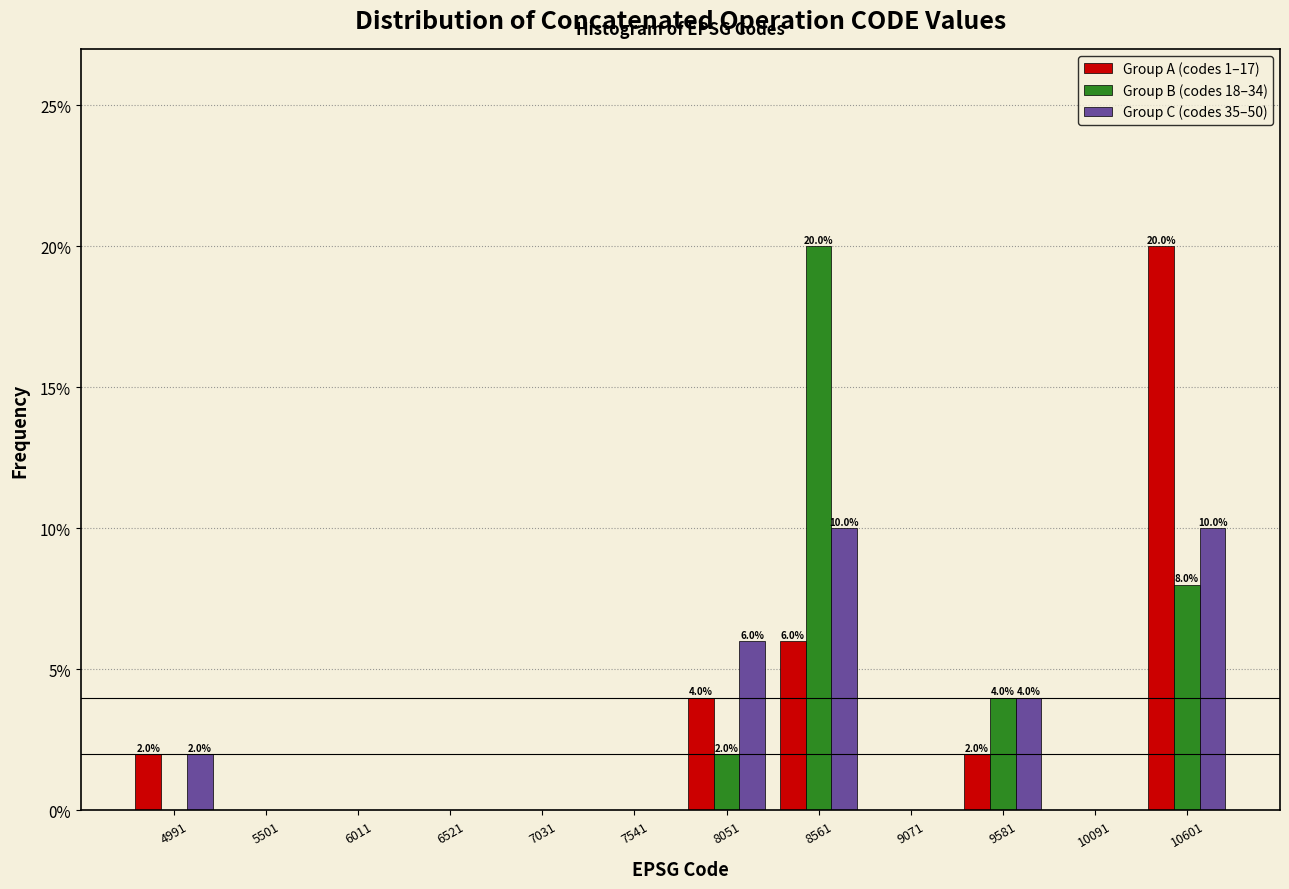

In the Group A (codes 1–17) series, which range on the x-axis has the tallest bar?

10300 to 10900